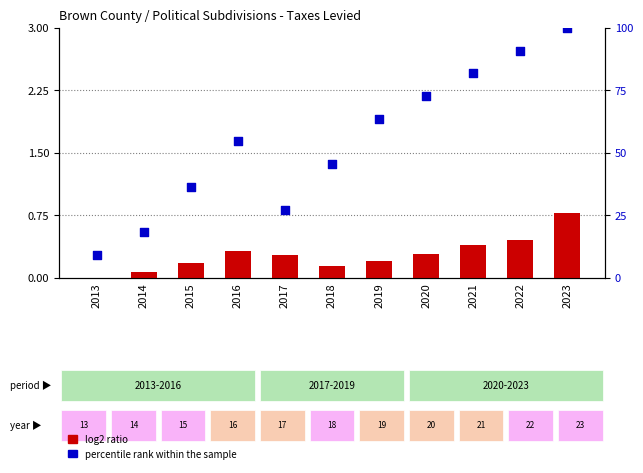

Which series has the widest spread of Y values?

percentile rank within the sample